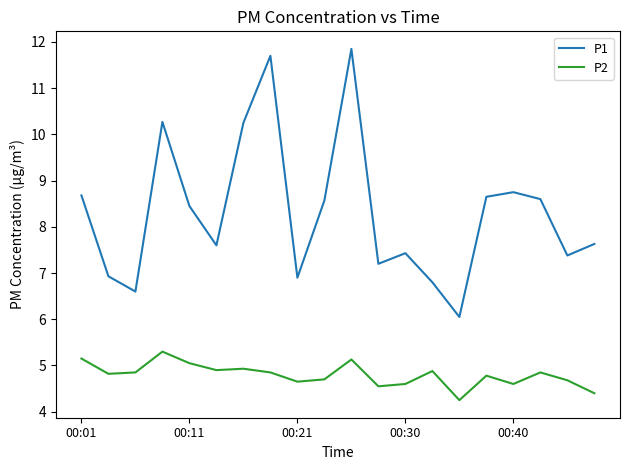

Rank the series by their average value, from highest to lowest.

P1, P2